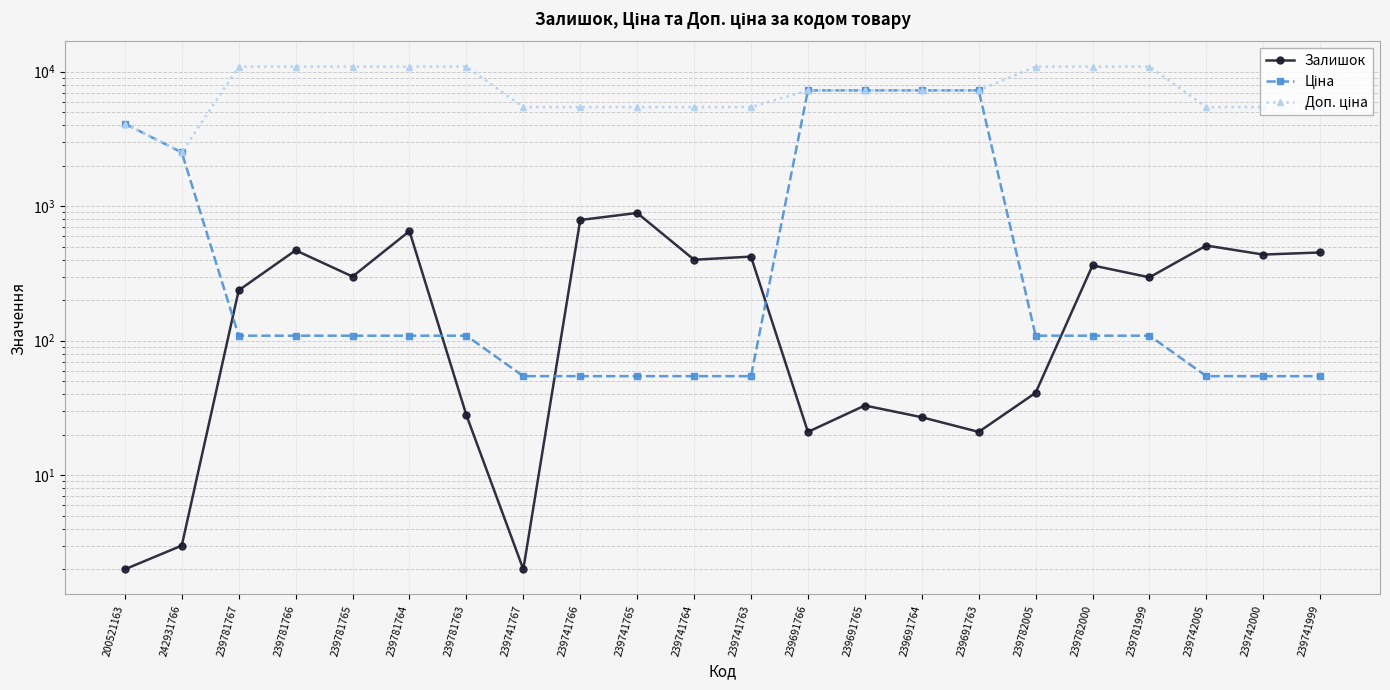

Is the value of Залишок at 239691765 greater than the value of Доп. ціна at 239741765?

No